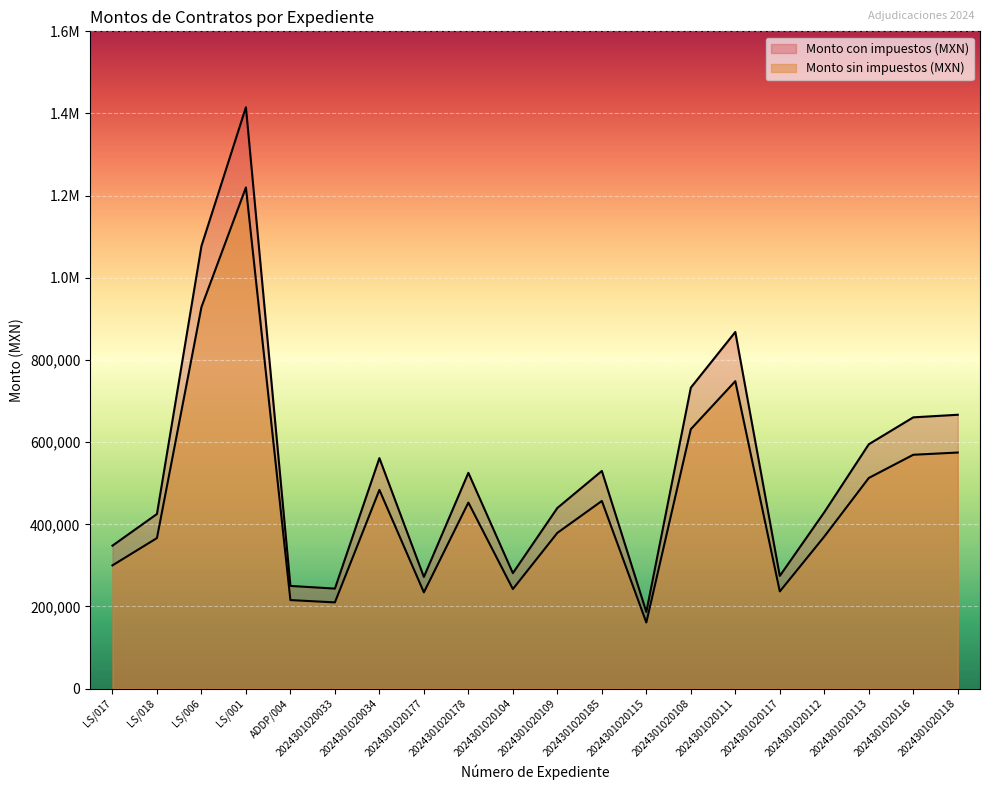

Which series has the largest total across all categories?

Monto con impuestos (MXN)